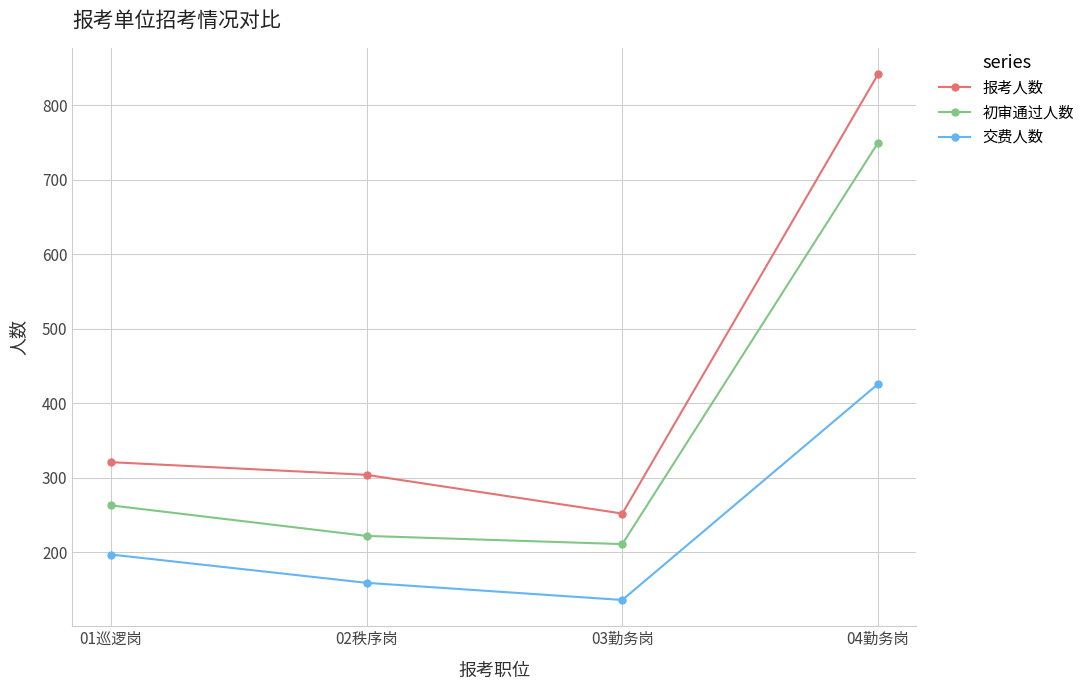

True or false: 初审通过人数 and 交费人数 intersect in this chart.

False